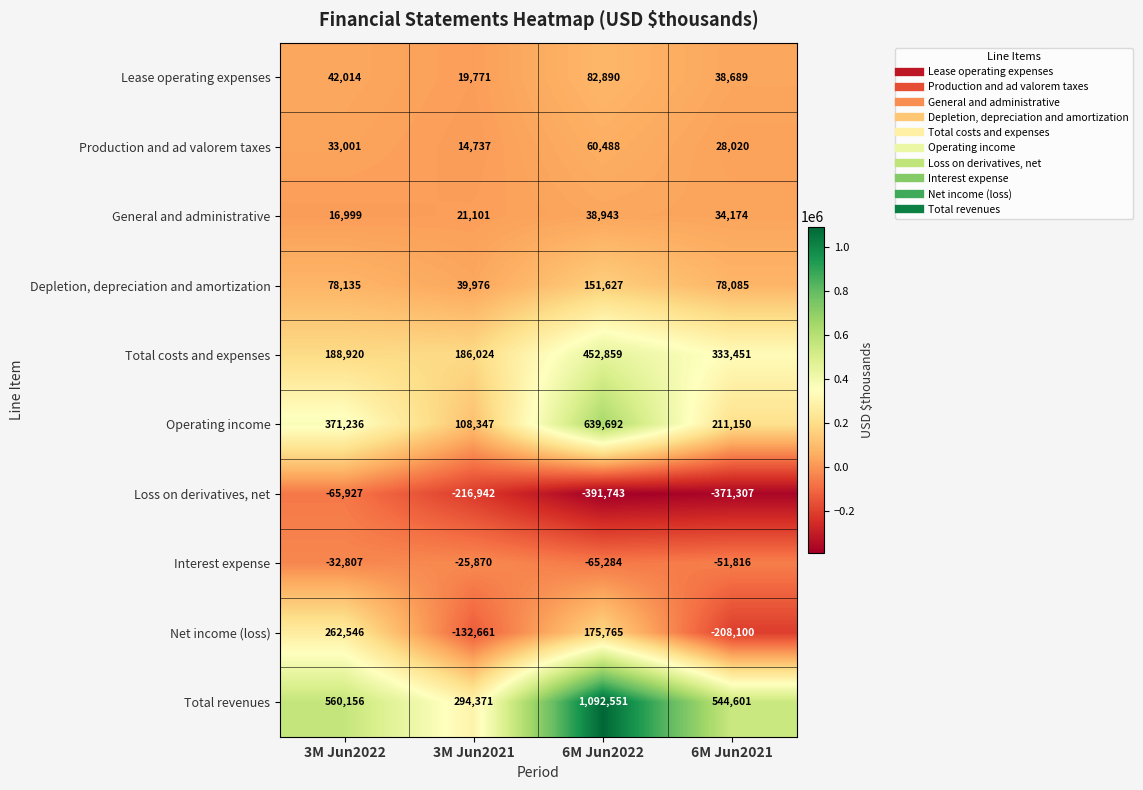

The value of Lease operating expenses at 3M Jun2022 is 42014. True or false?

True